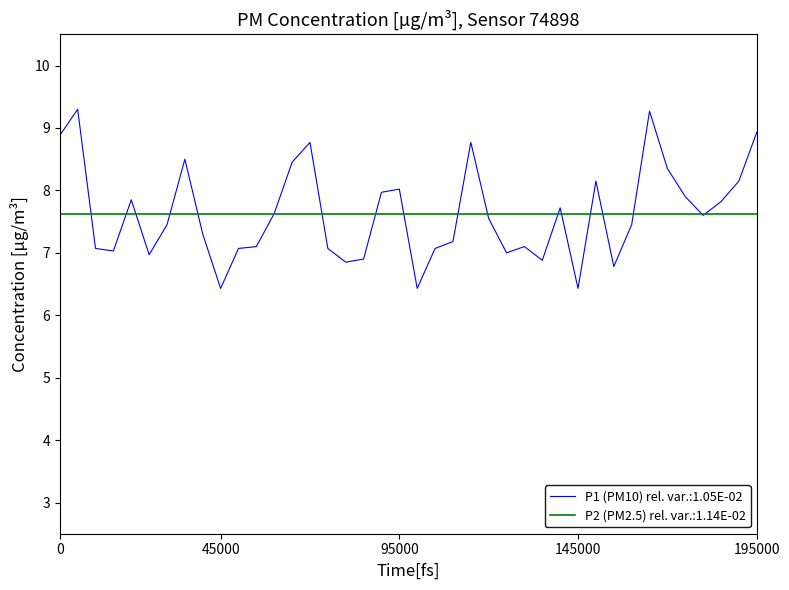

What is the highest value of the P1 (PM10) rel. var.:1.05E-02 series?

9.3